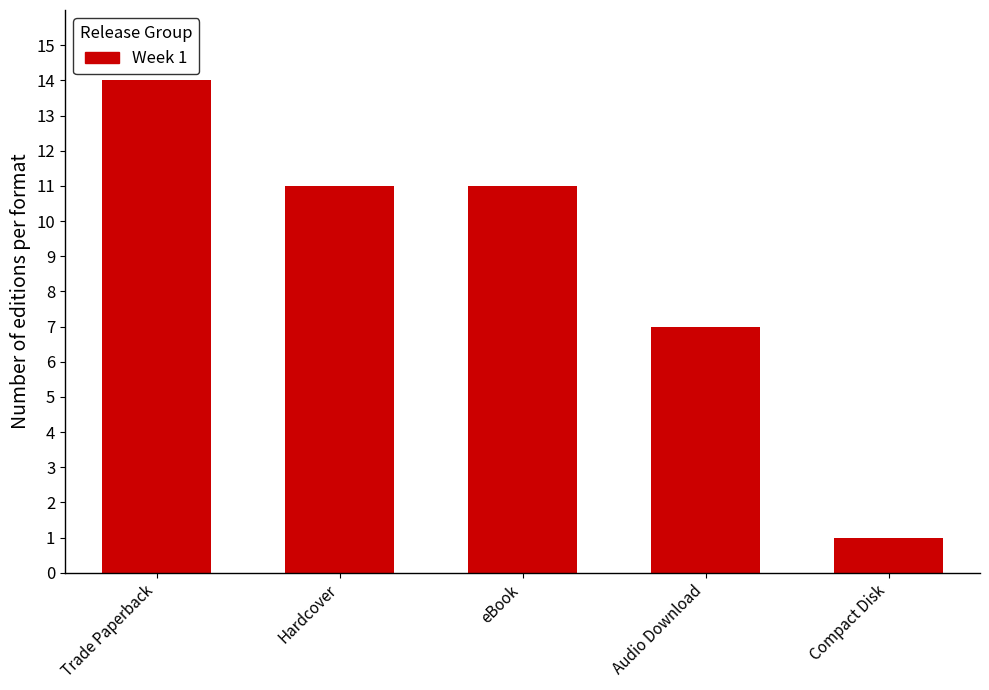

Count the number of categories in the chart.

5